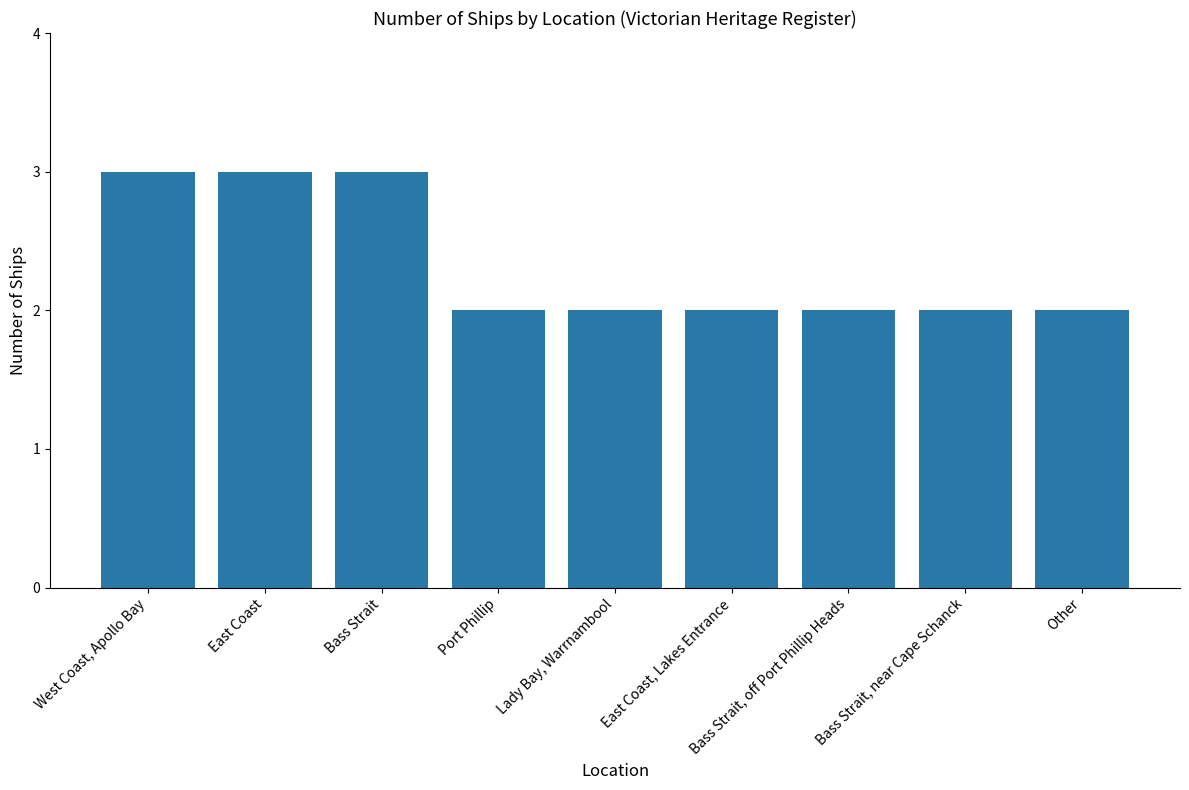

Count the number of categories in the chart.

9